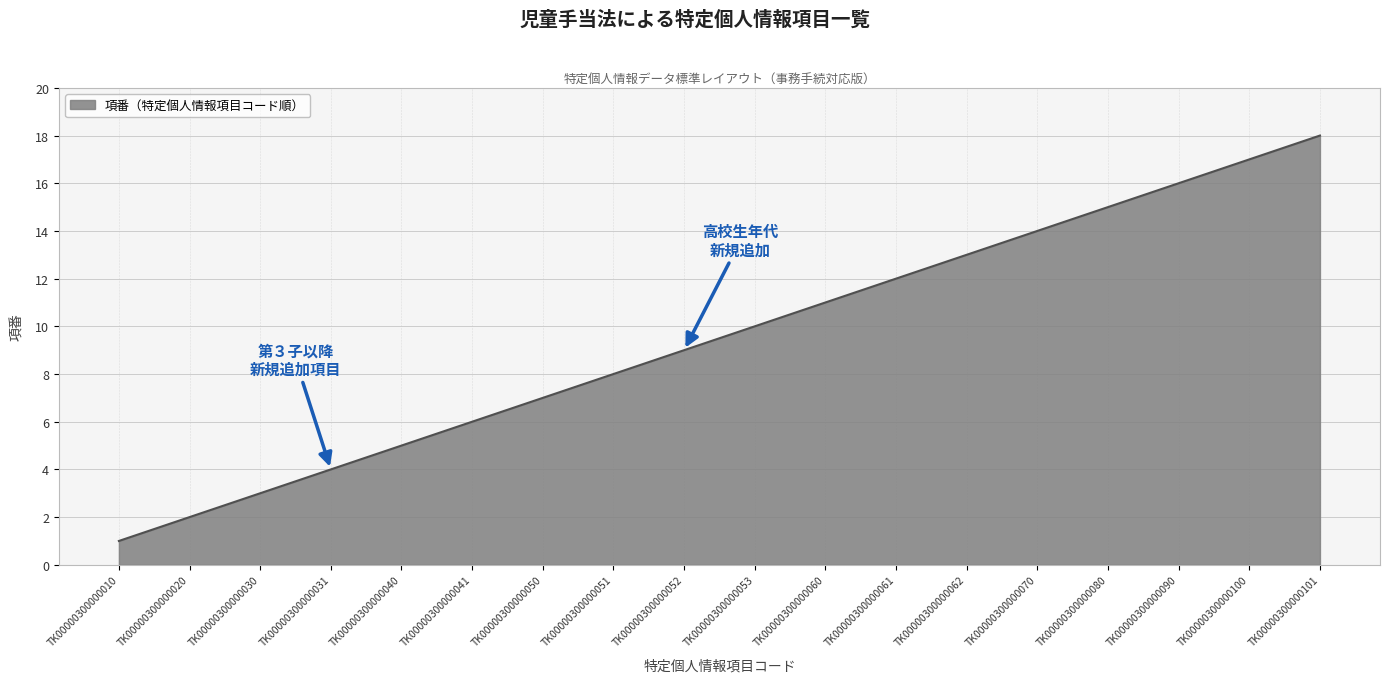

Reading left to right, extract all data points from this chart.

TK00000300000010=1	TK00000300000020=2	TK00000300000030=3	TK00000300000031=4	TK00000300000040=5	TK00000300000041=6	TK00000300000050=7	TK00000300000051=8	TK00000300000052=9	TK00000300000053=10	TK00000300000060=11	TK00000300000061=12	TK00000300000062=13	TK00000300000070=14	TK00000300000080=15	TK00000300000090=16	TK00000300000100=17	TK00000300000101=18